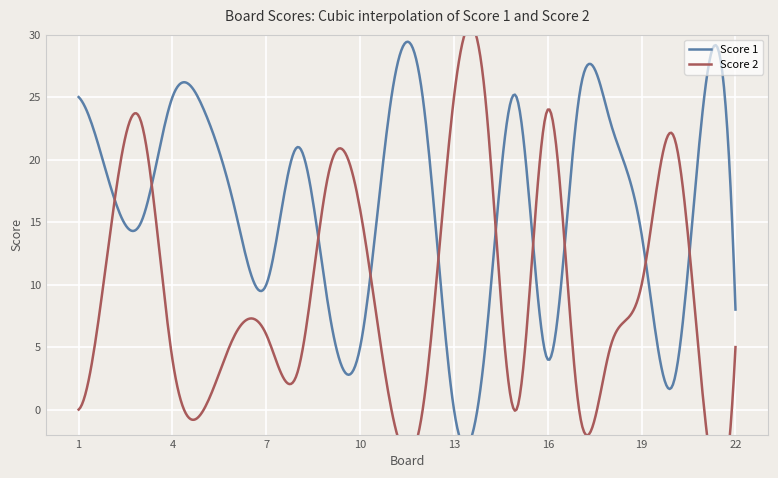

The Score 1 series shows 4 at 16. True or false?

True